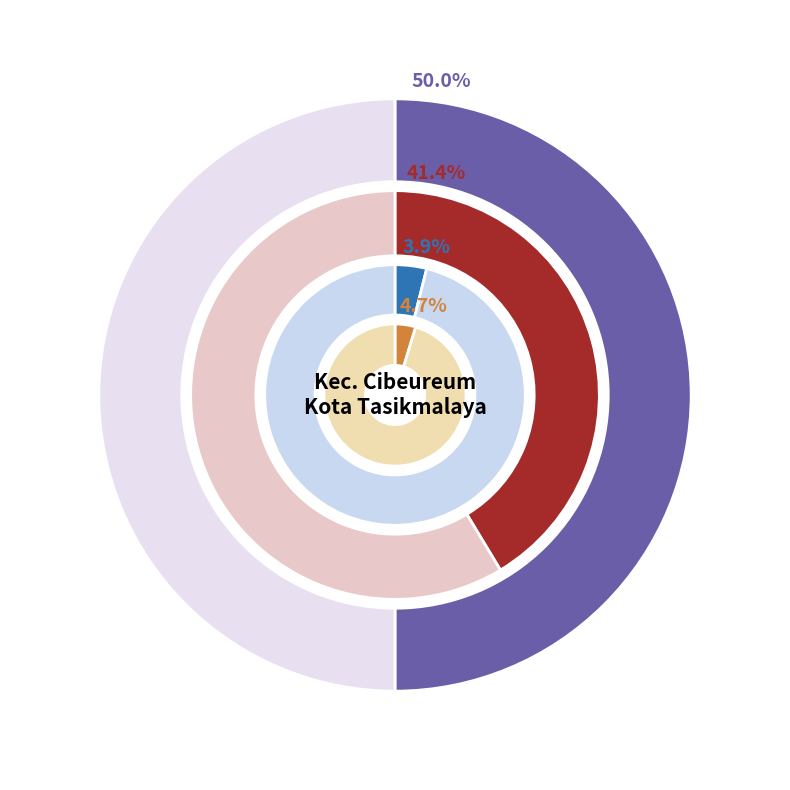

Does any single category account for the majority?

No